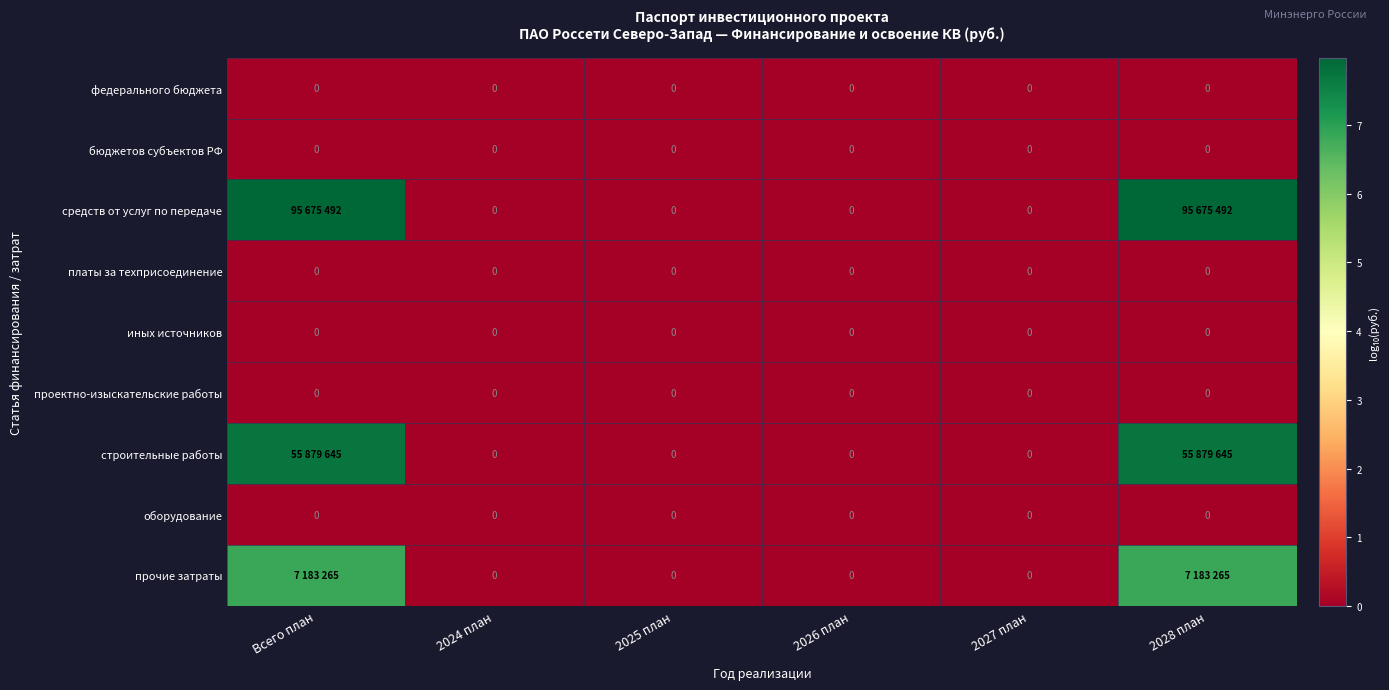

Which series has the largest total across all categories?

средств от услуг по передаче